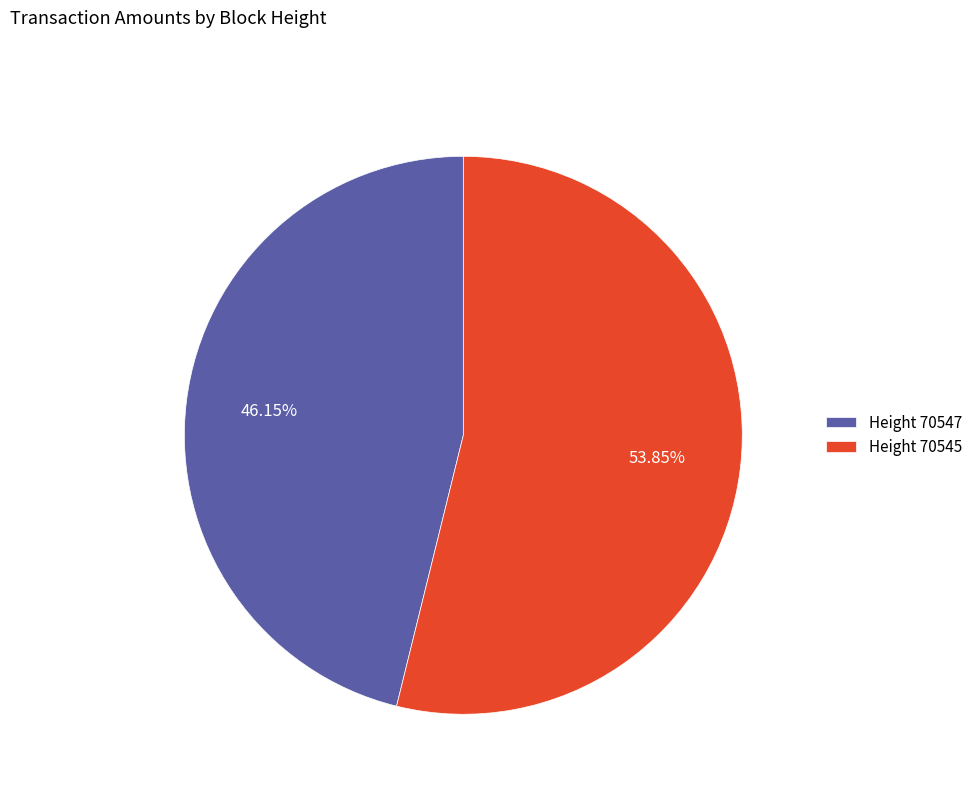

Combined, do Height 70545 and Height 70547 account for over 50%?

Yes